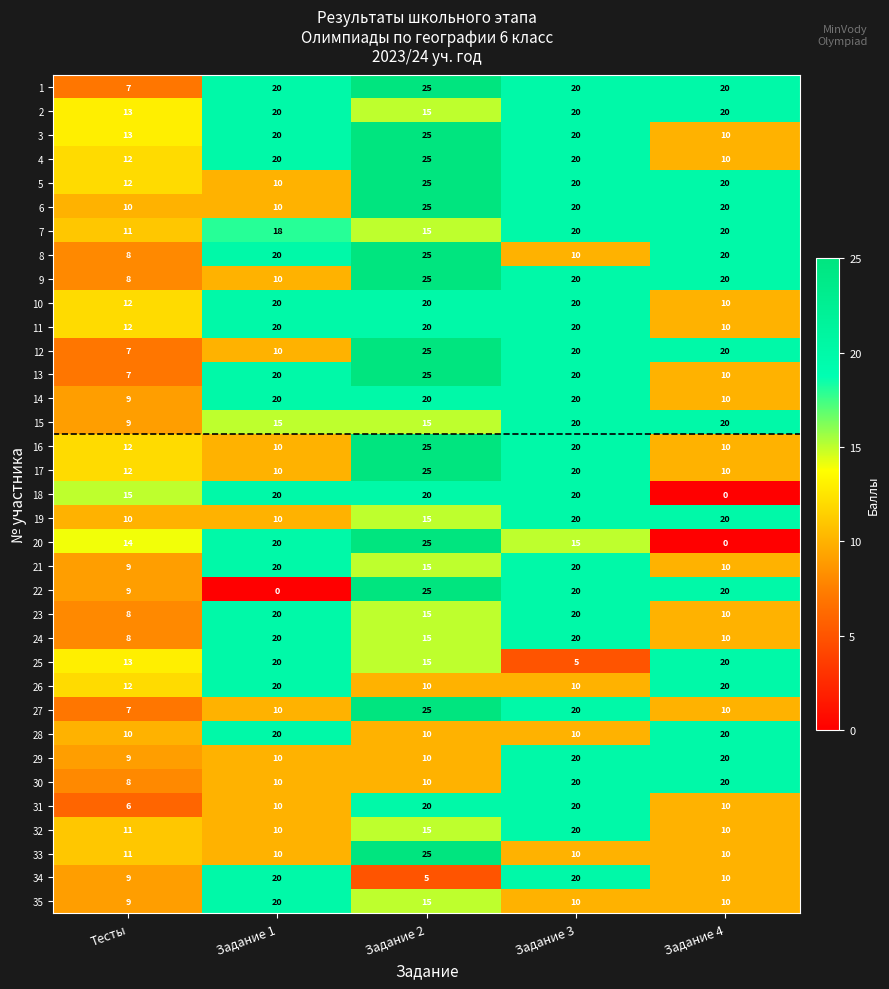

At which category is the sum across all series the highest?

Задание 2